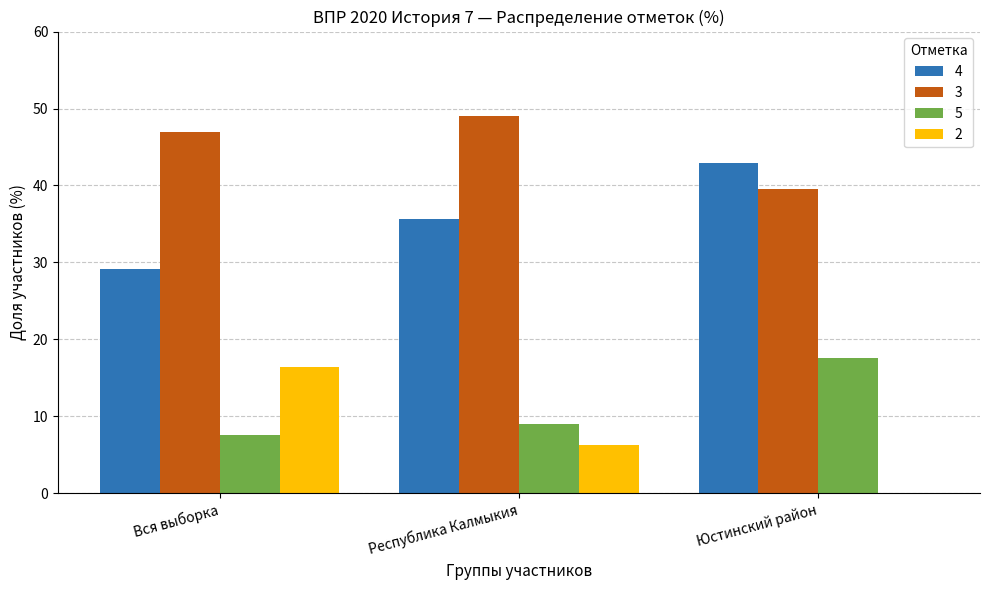

What is the sum of all 3 values?

135.5